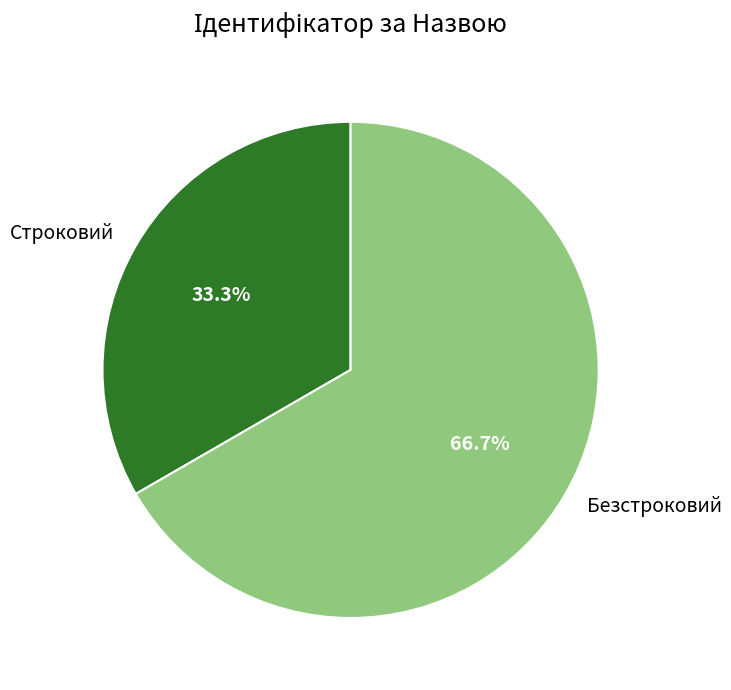

How many slices are in this pie chart?

2